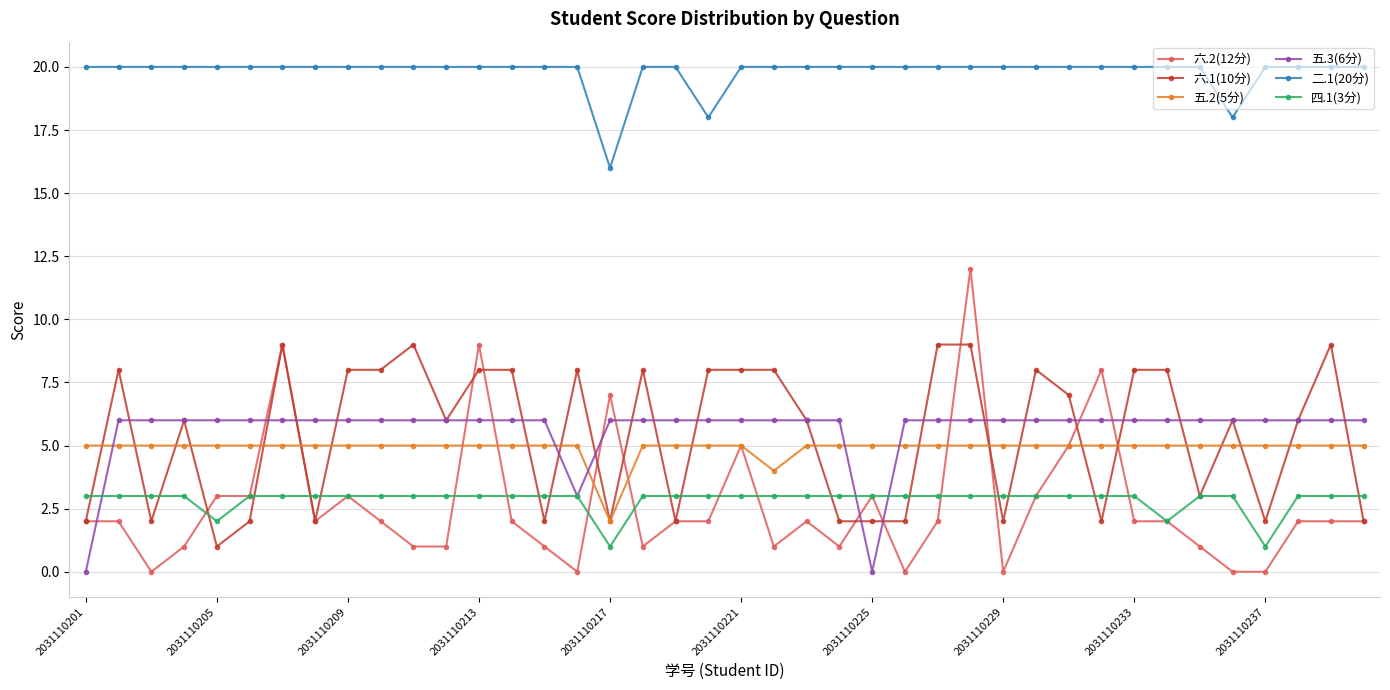

Which series has the widest spread of values?

六.2(12分)